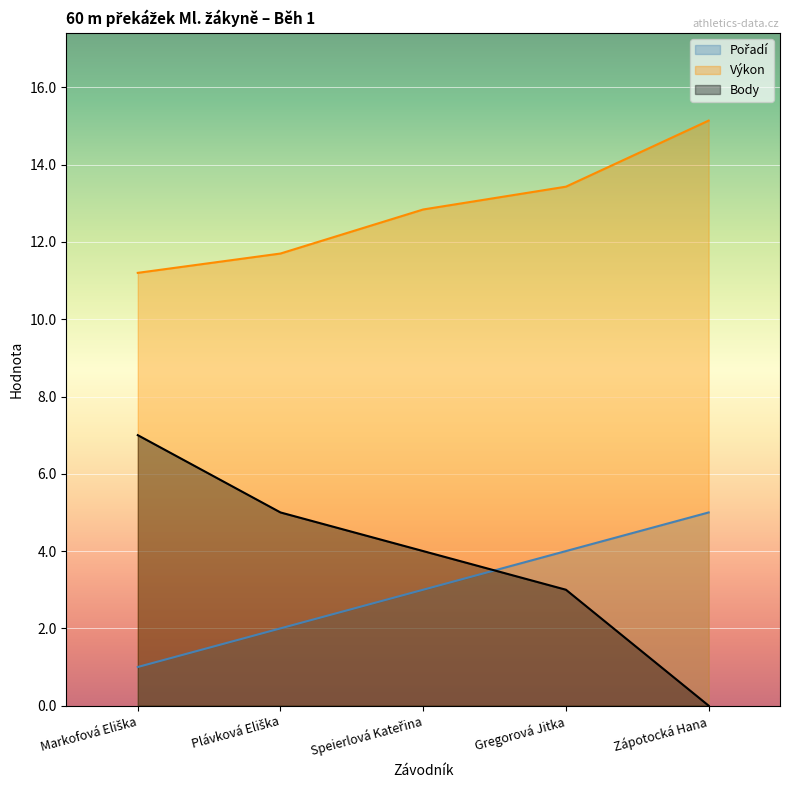

True or false: Výkon and Pořadí intersect in this chart.

False